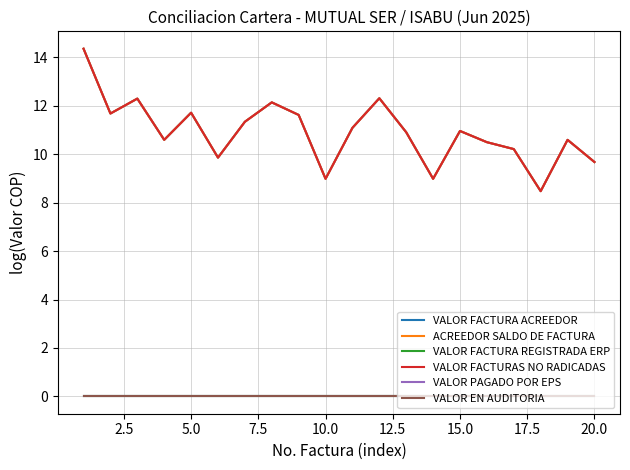

Does the chart display data point markers on the line(s)?

No